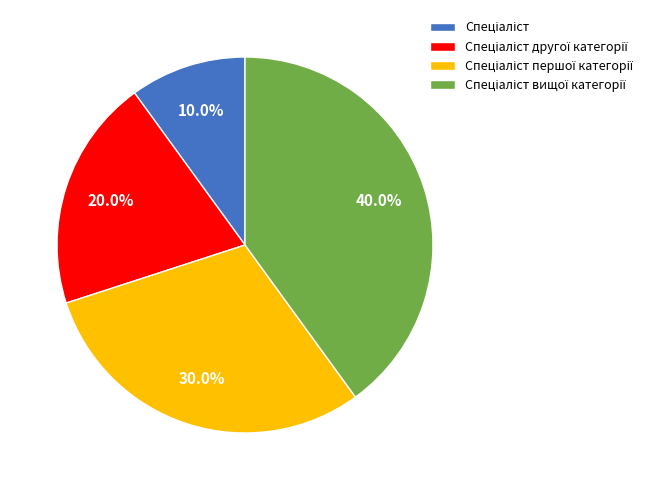

Does any single category account for the majority?

No